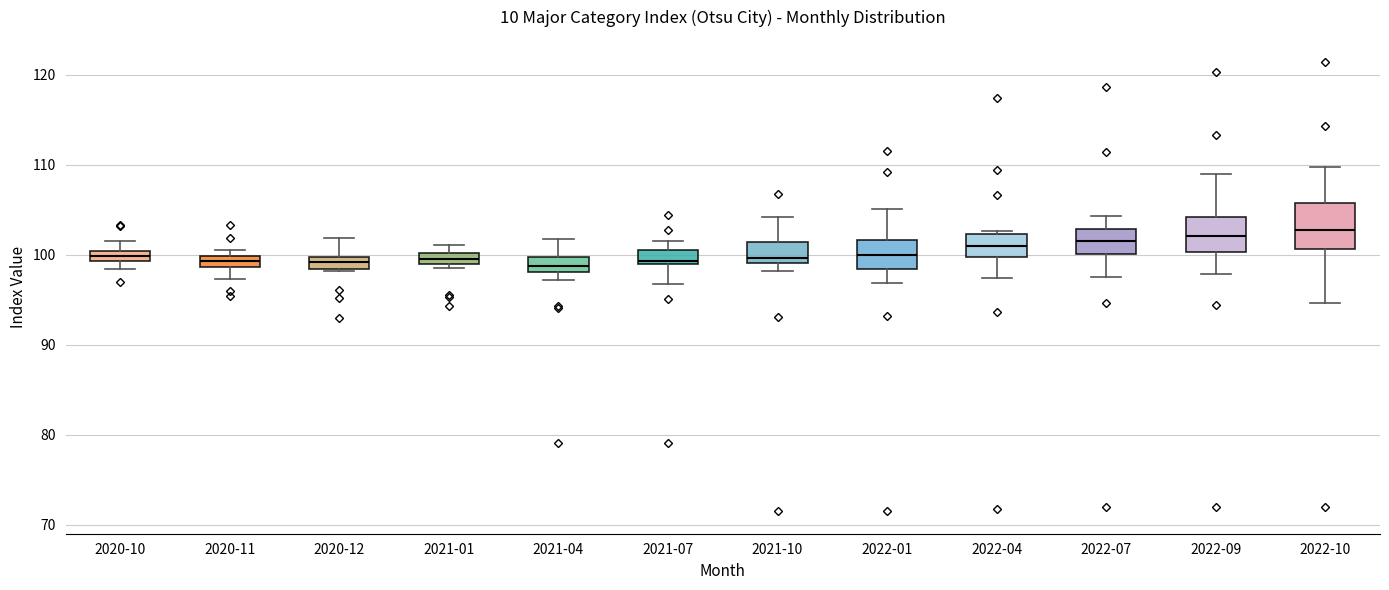

Comparing the boxes themselves (not the whiskers), which one is the tallest?

2022-10